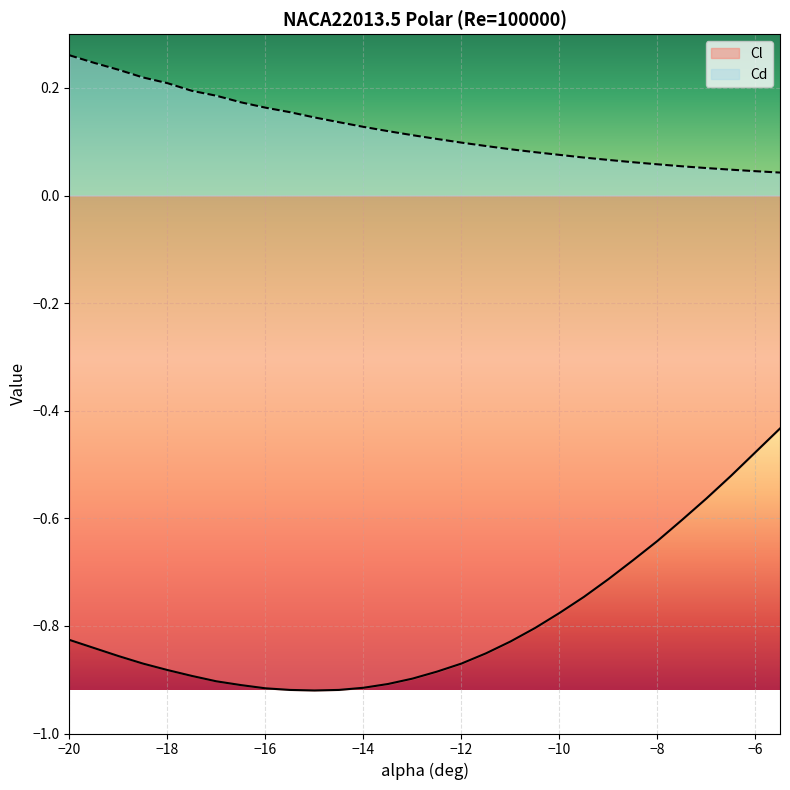

How many distinct data groups are displayed?

2